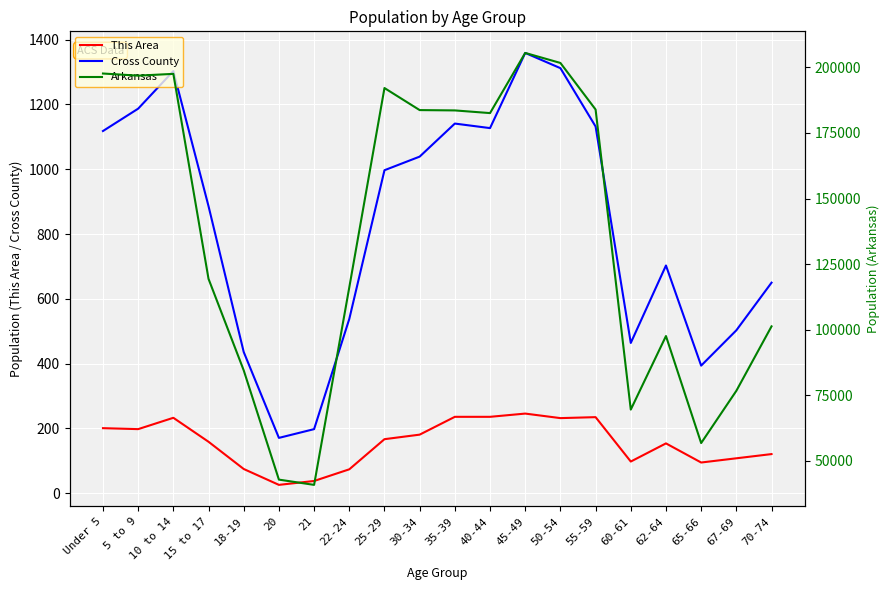

What is the label of the 9th point from the right?

40-44